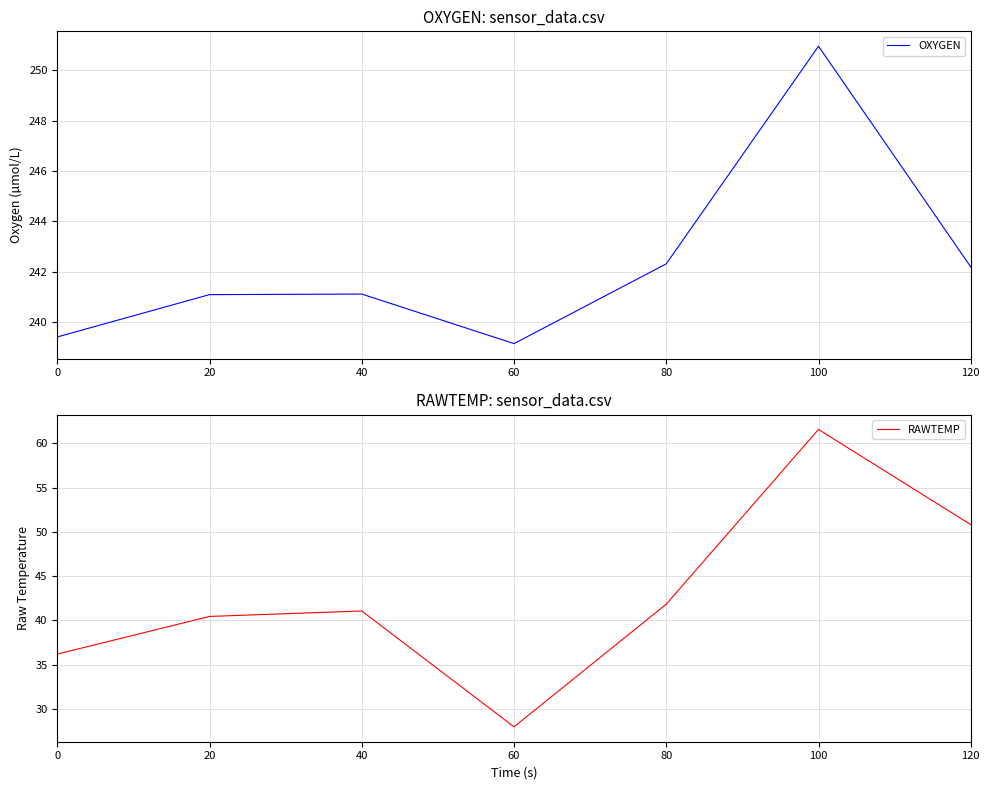

At which category does the chart reach its minimum across all series?

60